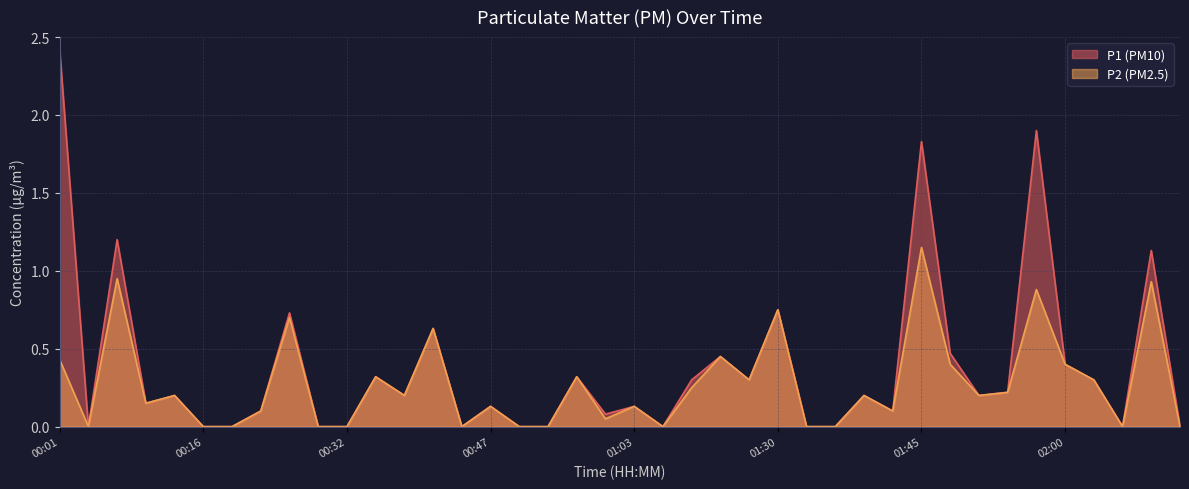

In P2, how many points are lower than both neighbors (excluding endpoints)?

10